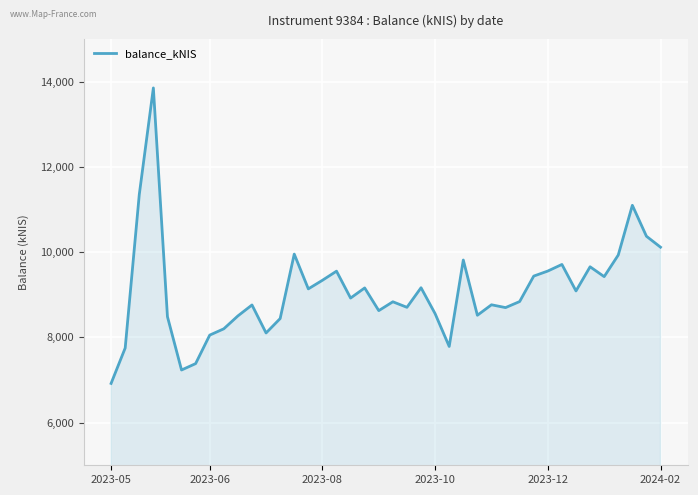

What is the maximum value shown in the chart?

13855.6